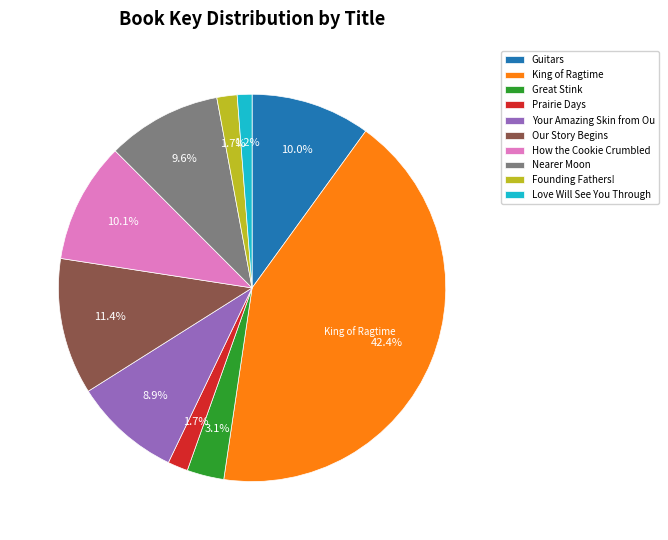

Which slice is the largest?

King of Ragtime